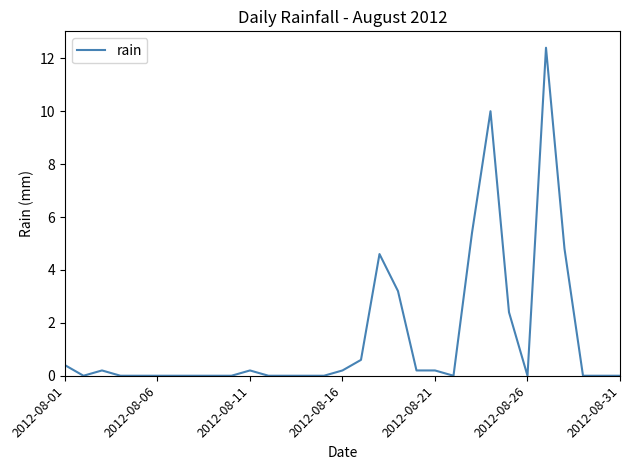

True or false: the data shows 0.0 at 2012-08-31.

True